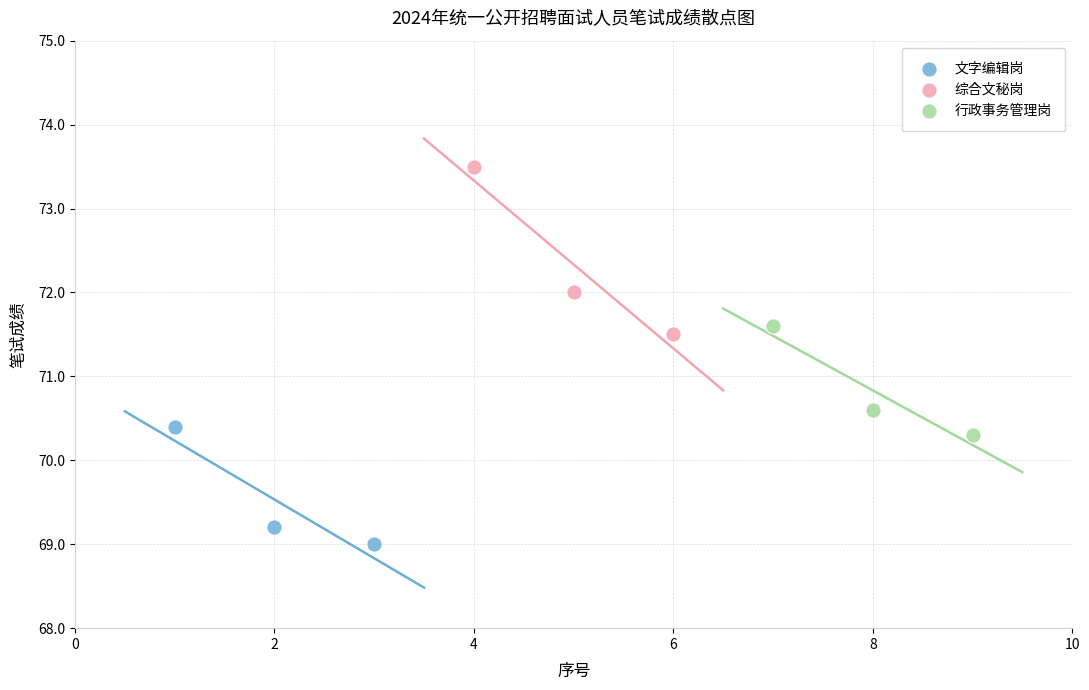

Which series has the widest spread of Y values?

综合文秘岗